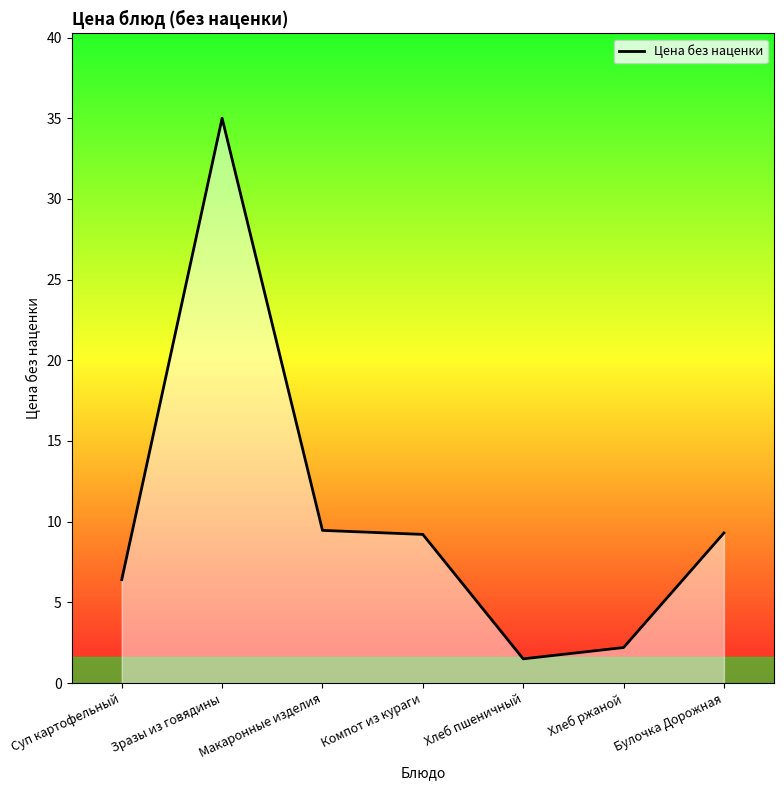

What position from the left is Макаронные изделия?

3